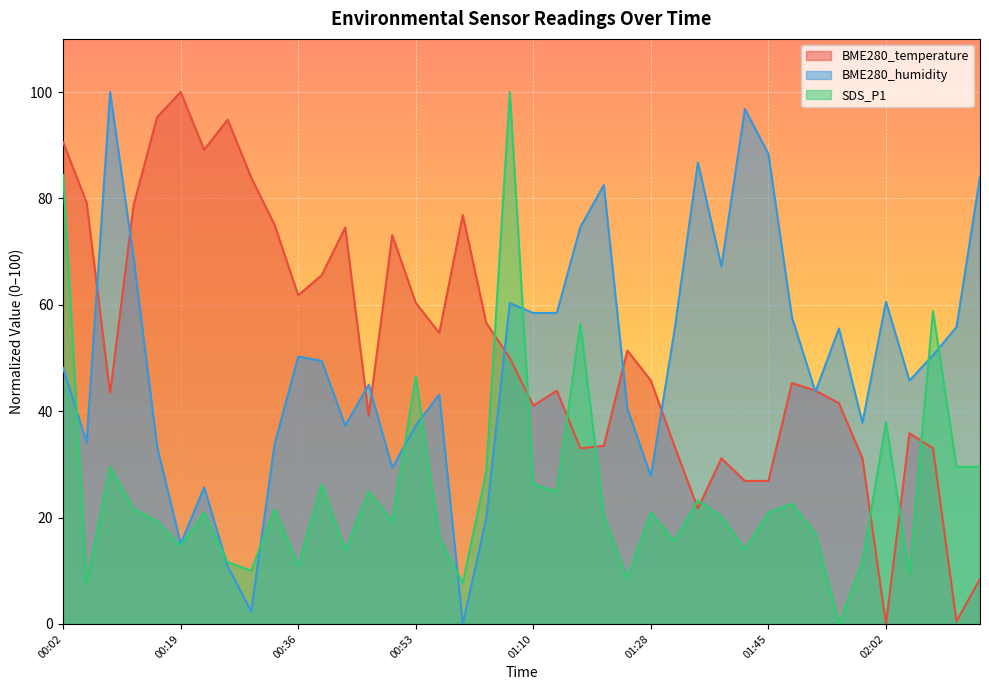

How many data points in BME280_humidity are above 49?

20